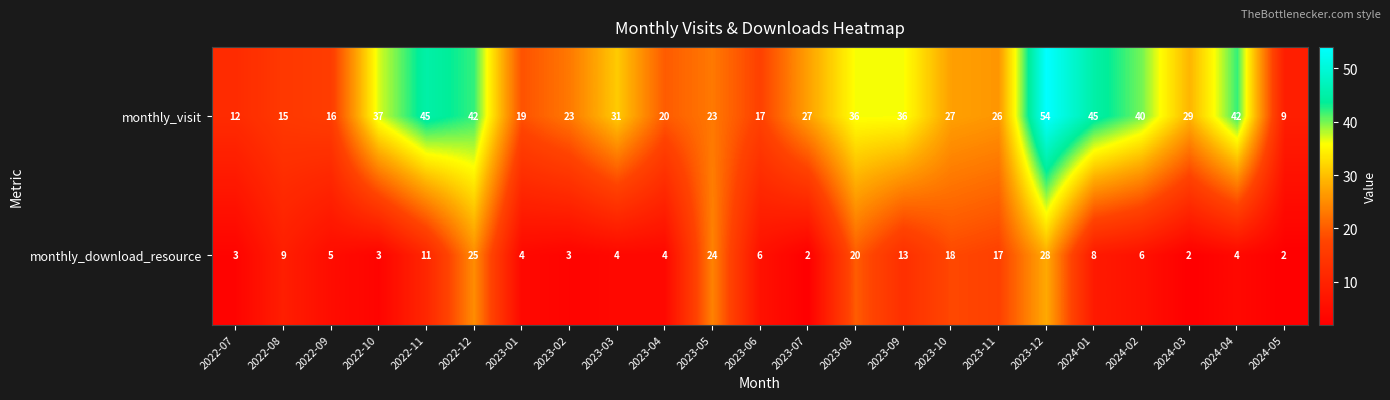

Rank the series at 2023-05 from highest to lowest value.

monthly_download_resource, monthly_visit